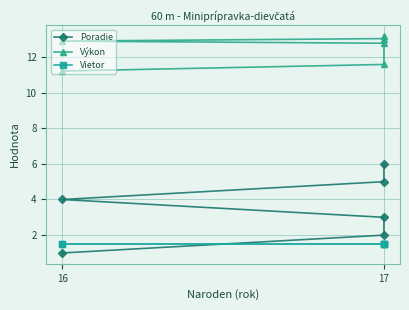

What is the total value across all series at 17?

17.3